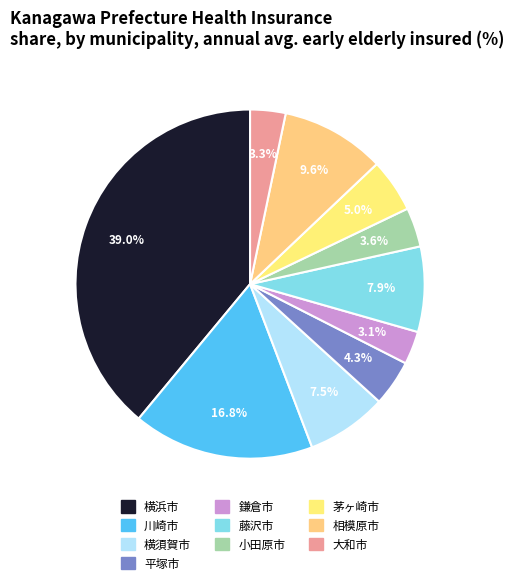

Does 鎌倉市 account for over 50% of the chart?

No